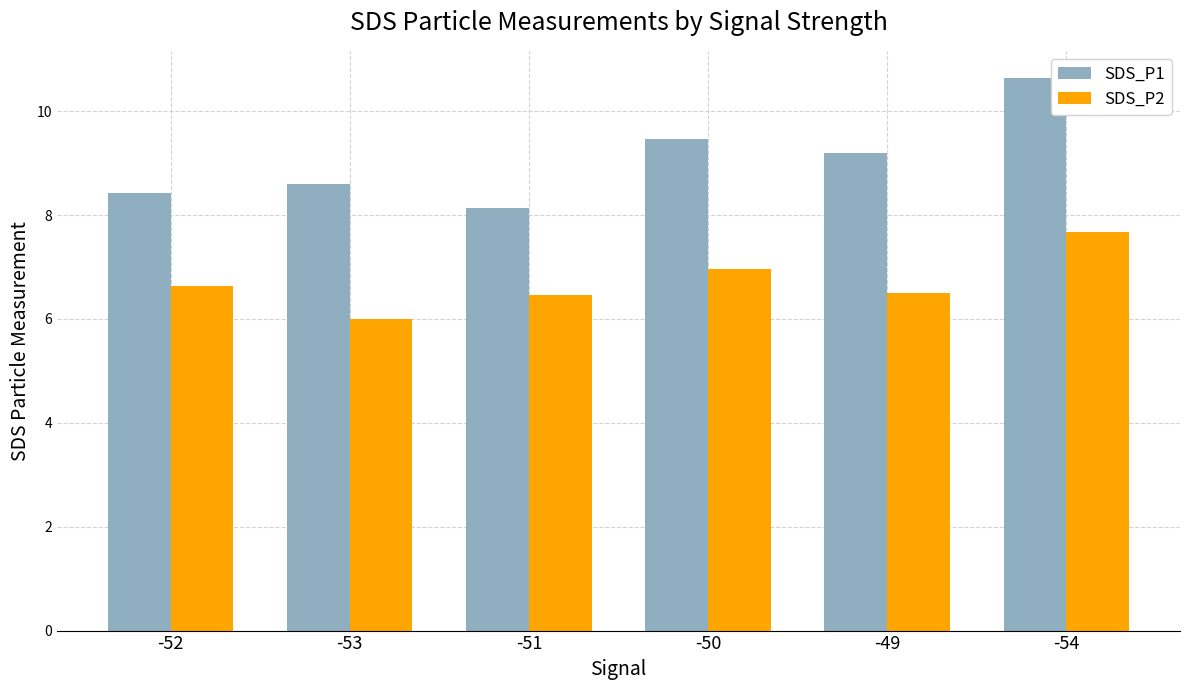

What is the sum of the SDS_P1 values at -52 and -50?

17.9